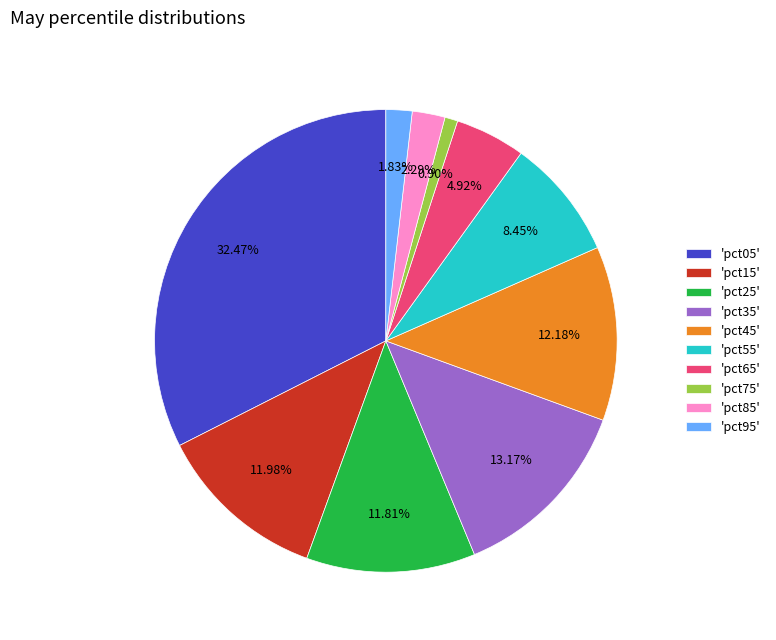

Which has a higher value, 'pct35' or 'pct65'?

'pct35'